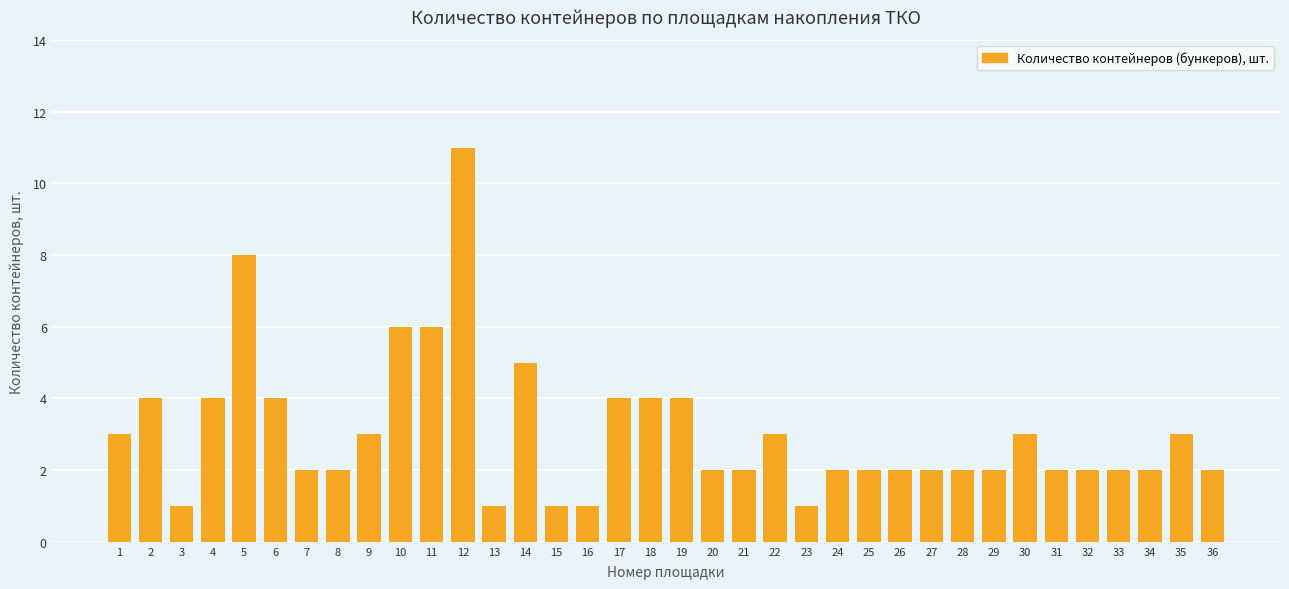

True or false: the data shows 5 at 14.

True